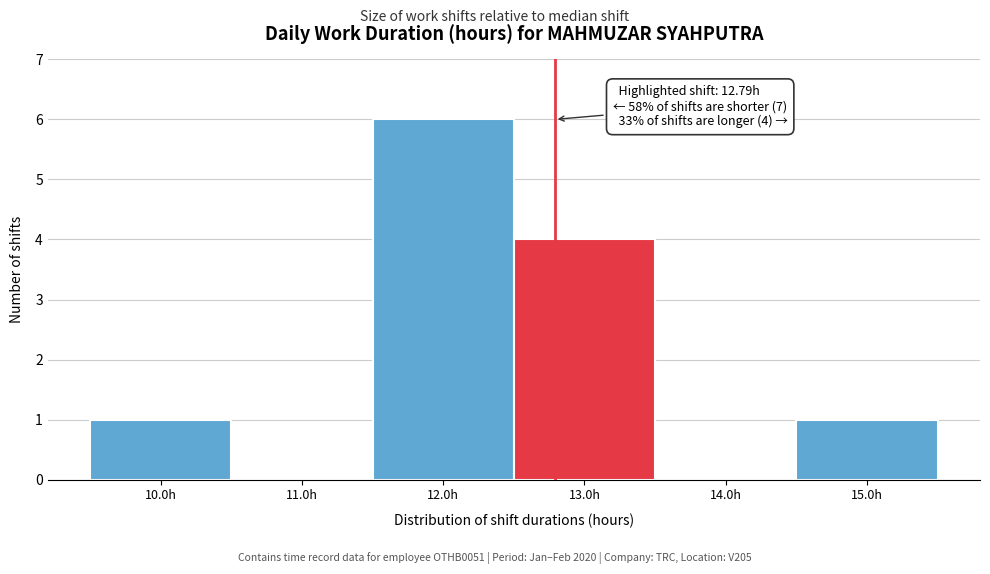

Which range on the x-axis has the tallest bar?

11.5 to 12.5